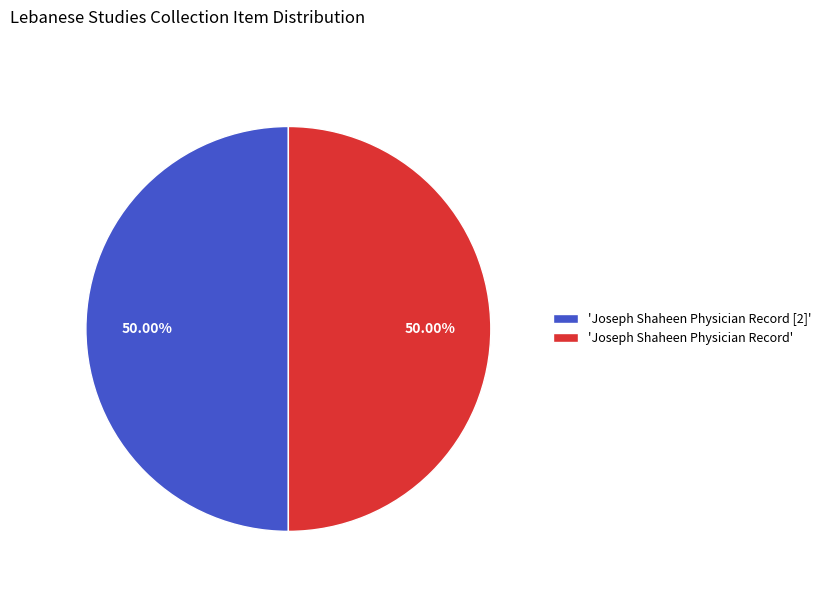

Do 'Joseph Shaheen Physician Record' and 'Joseph Shaheen Physician Record [2]' together represent more than half of the pie?

Yes